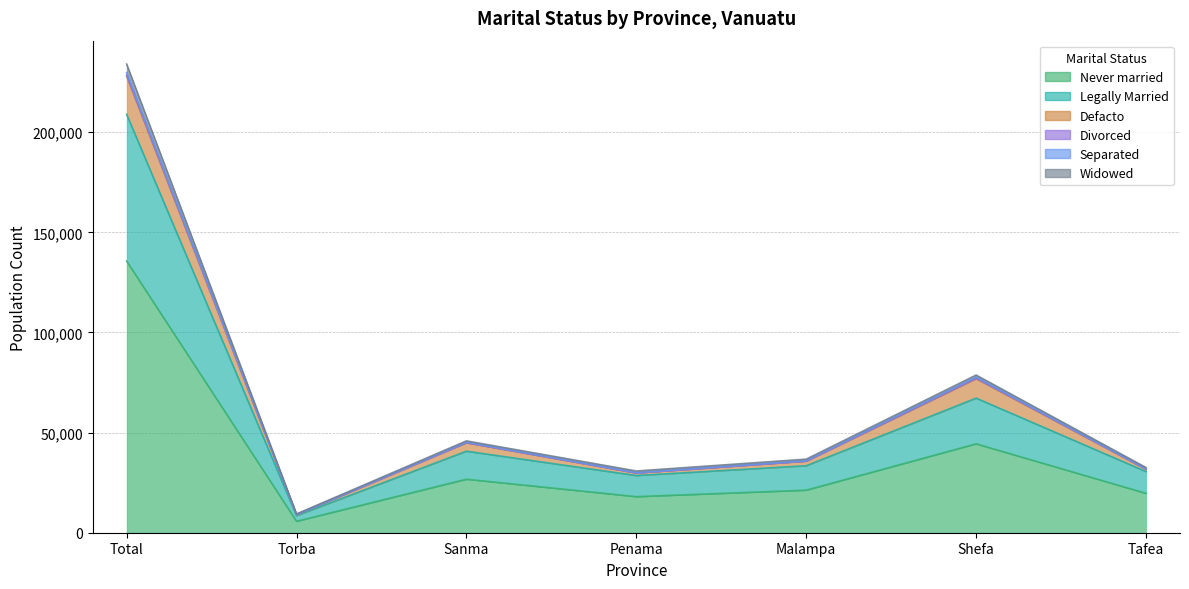

How many interior local valleys does the Separated series have?

2